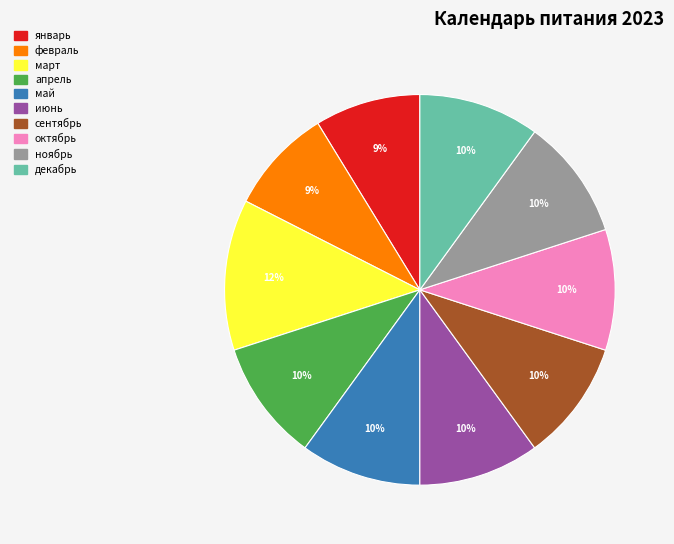

To the nearest percent, what is the average slice percentage?

10%